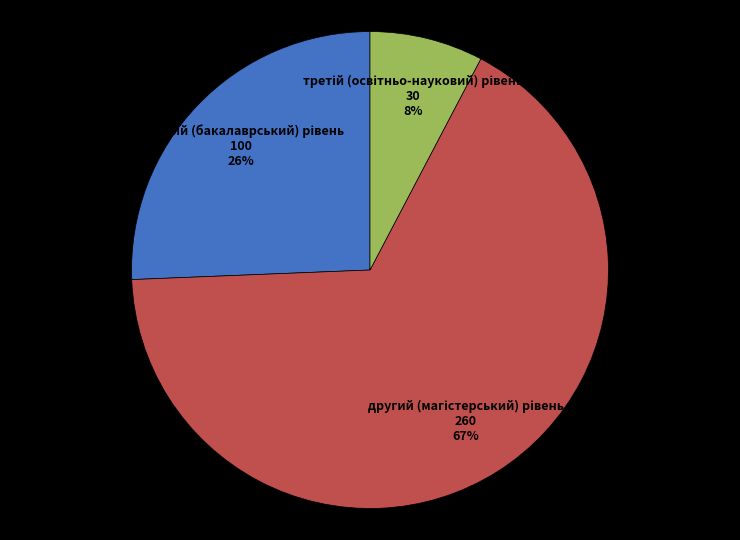

To the nearest percent, what is the average slice percentage?

33%